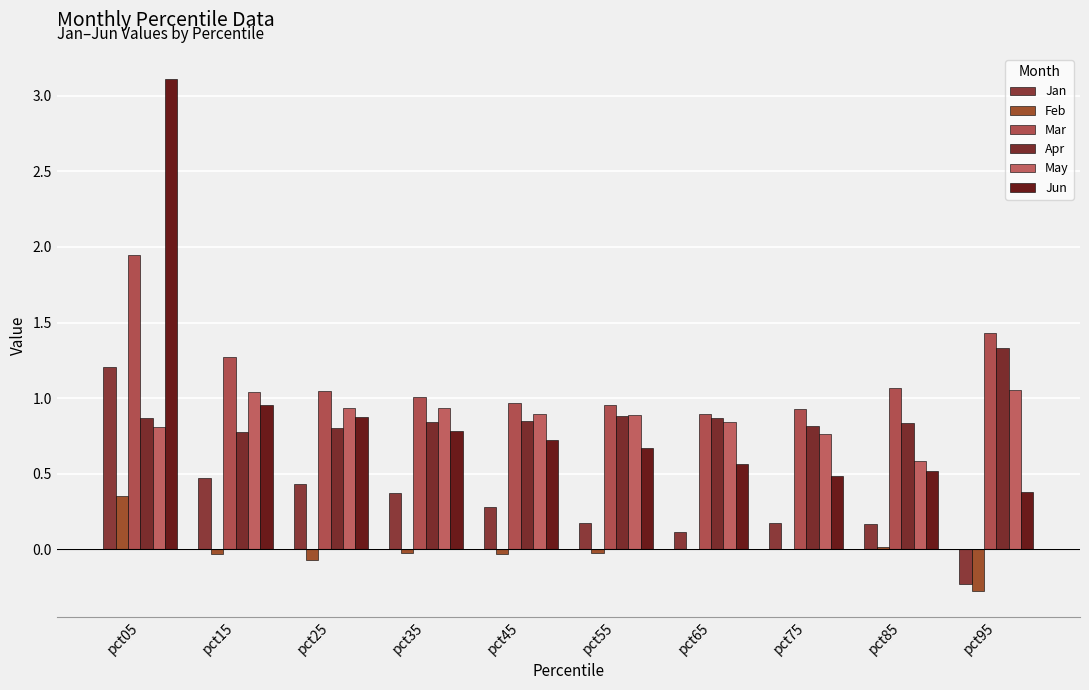

At which label does Feb first exceed 0?

pct05